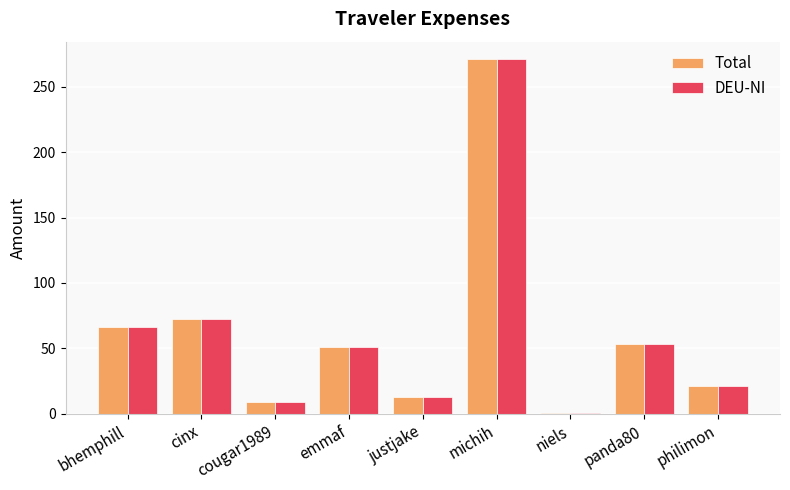

Where is DEU-NI nearest to the value 135?

cinx